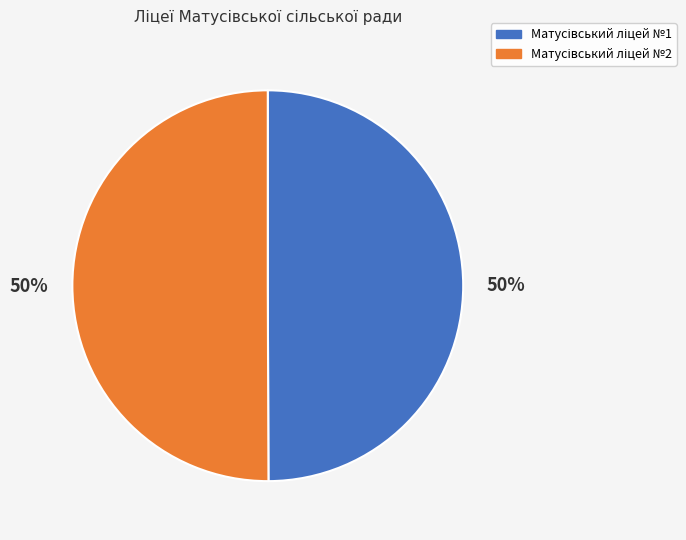

To the nearest percent, what is the average slice percentage?

50%